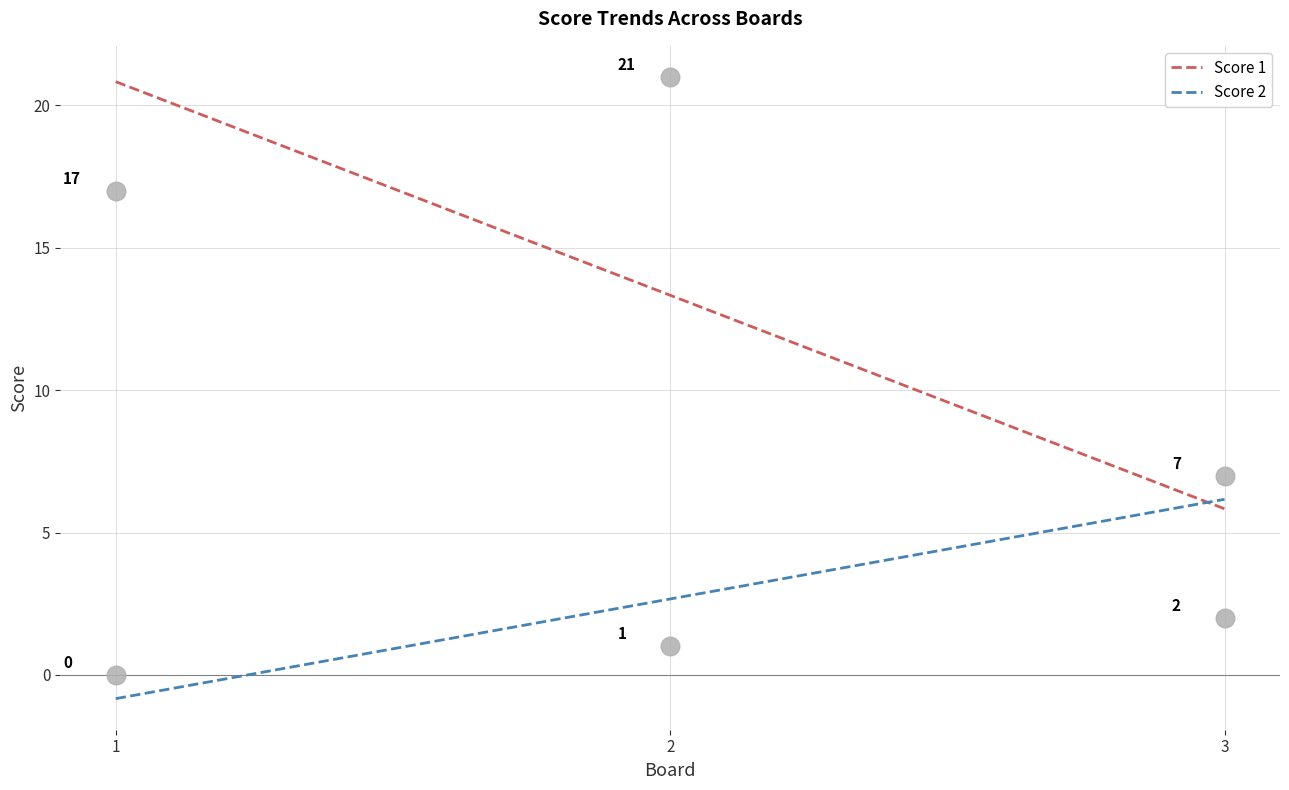

At which category is the sum across all series the highest?

1